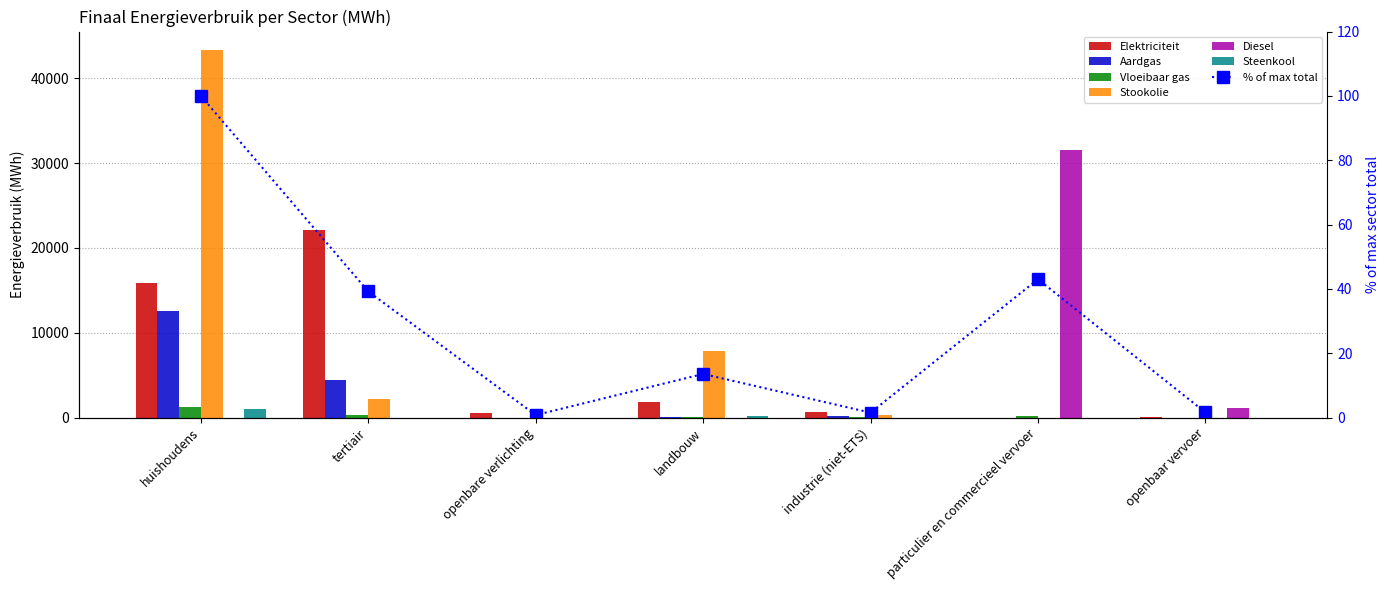

Is it true that Diesel equals 19943.5 at huishoudens?

False